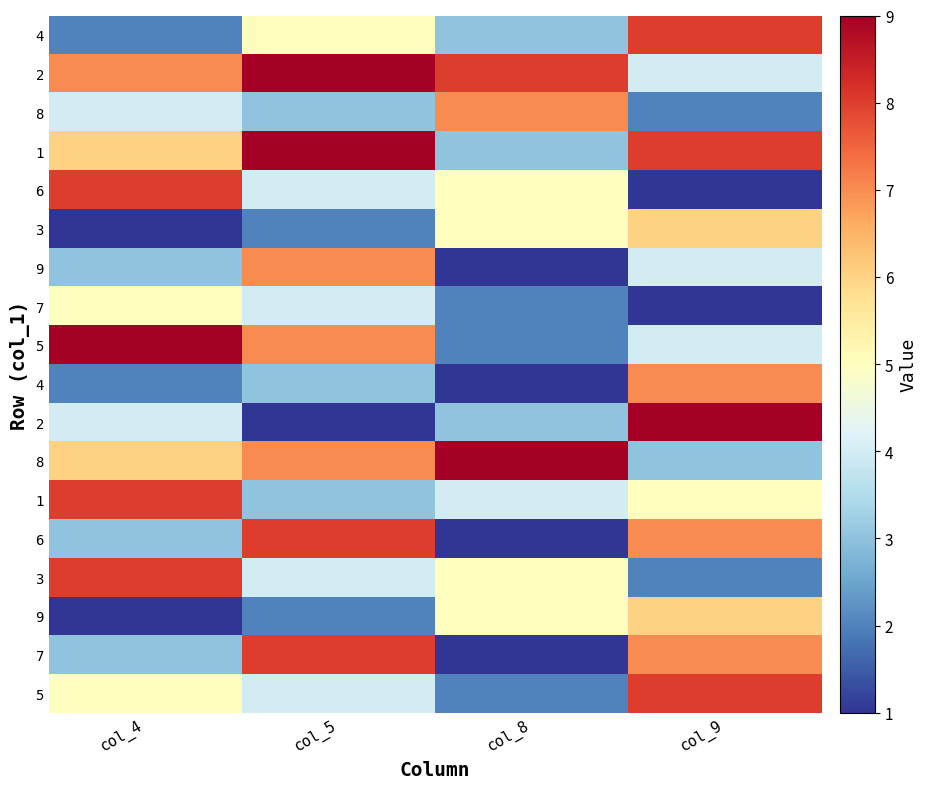

What is the spread (max minus min) of values at col_5?

8